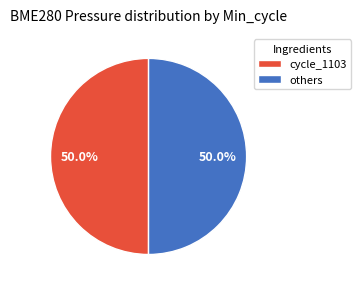

Is the sum of cycle_1103 and others greater than half?

Yes